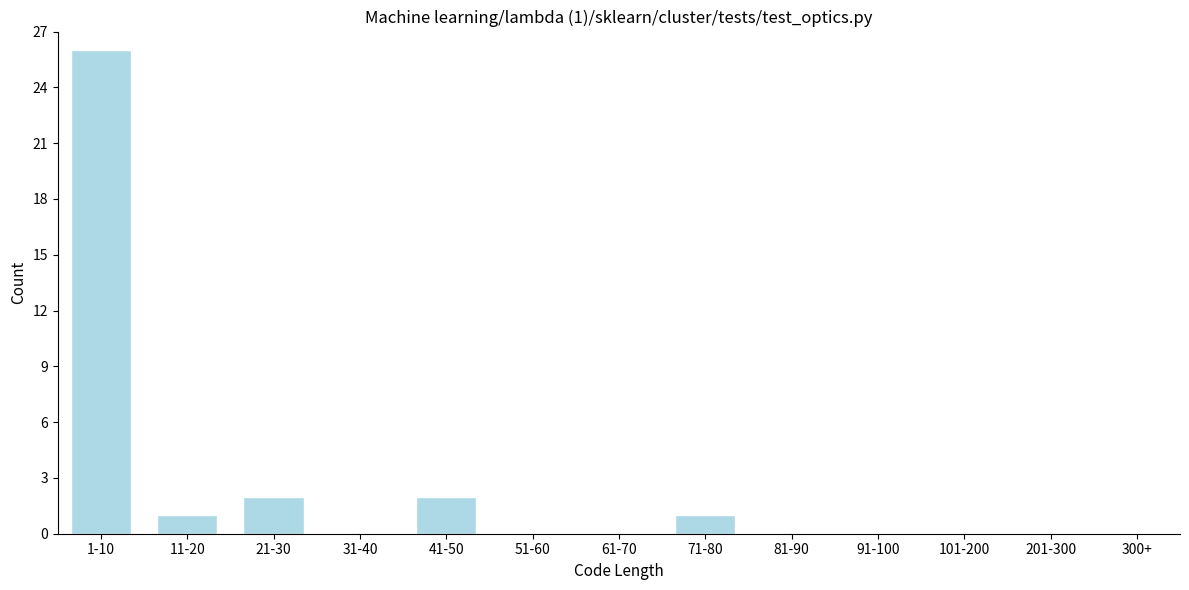

Reading right to left, what are all the values shown in this chart?

300+=0	201-300=0	101-200=0	91-100=0	81-90=0	71-80=1	61-70=0	51-60=0	41-50=2	31-40=0	21-30=2	11-20=1	1-10=26